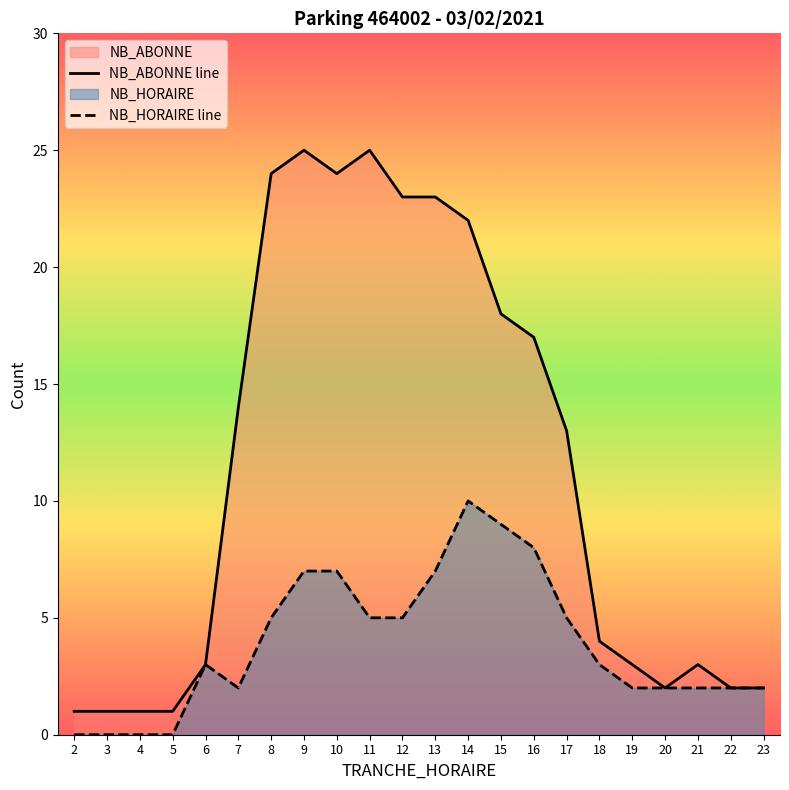

What is the total value across all series at 23?

4